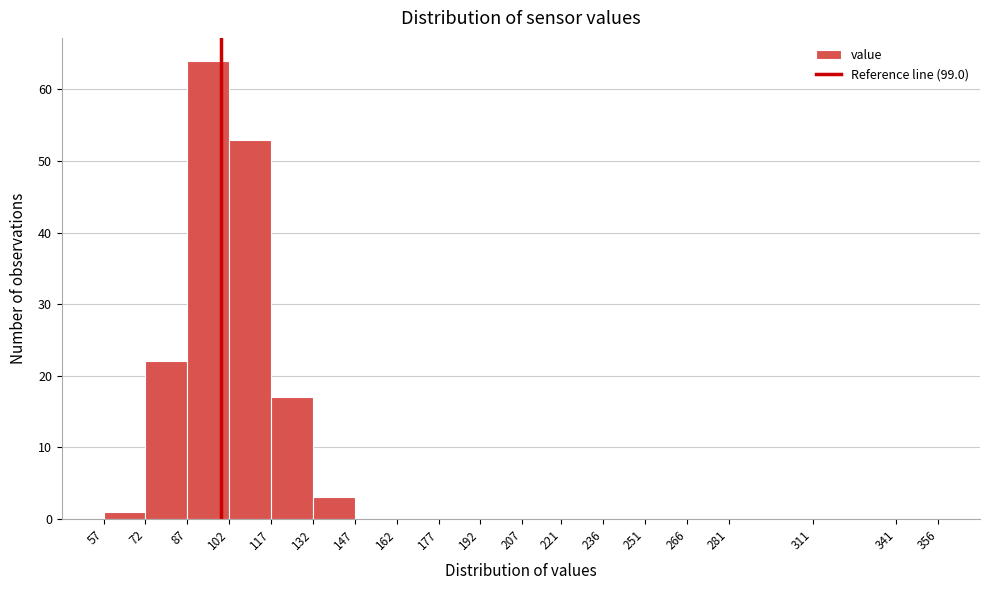

Reading left to right, transcribe this chart: for each bar, give the range it covers on the x-axis and its height. The values are not printed on the chart, so give them approximately, as read against the axis.

57 to 72: 1
72 to 87: 22
87 to 102: 64
102 to 117: 53
117 to 132: 17
132 to 147: 3
147 to 162: 0
162 to 177: 0
177 to 192: 0
192 to 207: 0
207 to 221: 0
221 to 236: 0
236 to 251: 0
251 to 266: 0
266 to 281: 0
281 to 311: 0
311 to 341: 0
341 to 356: 0